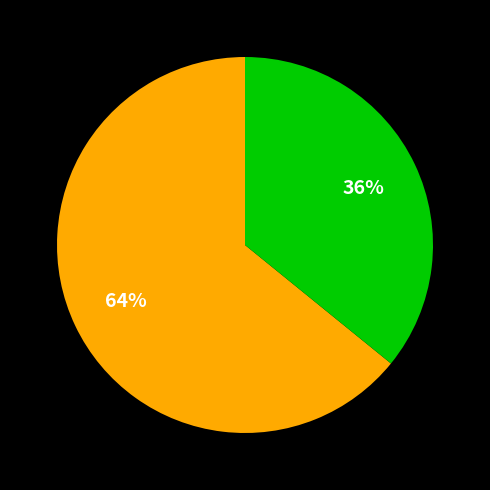

Is there a majority slice in this chart?

Yes